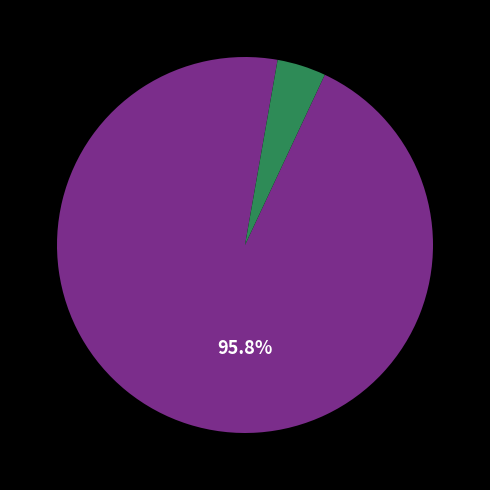

Does any single category account for the majority?

Yes